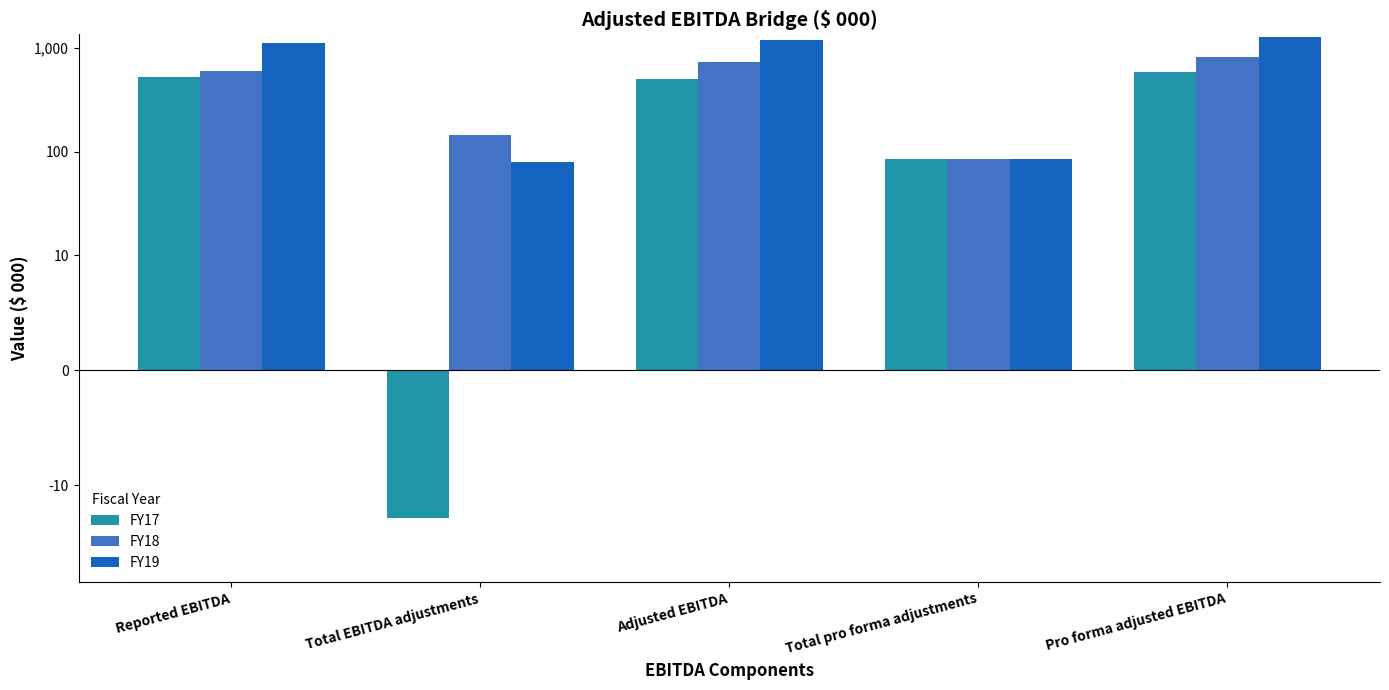

What is the sum of the FY18 values at Total pro forma adjustments and Total EBITDA adjustments?

231